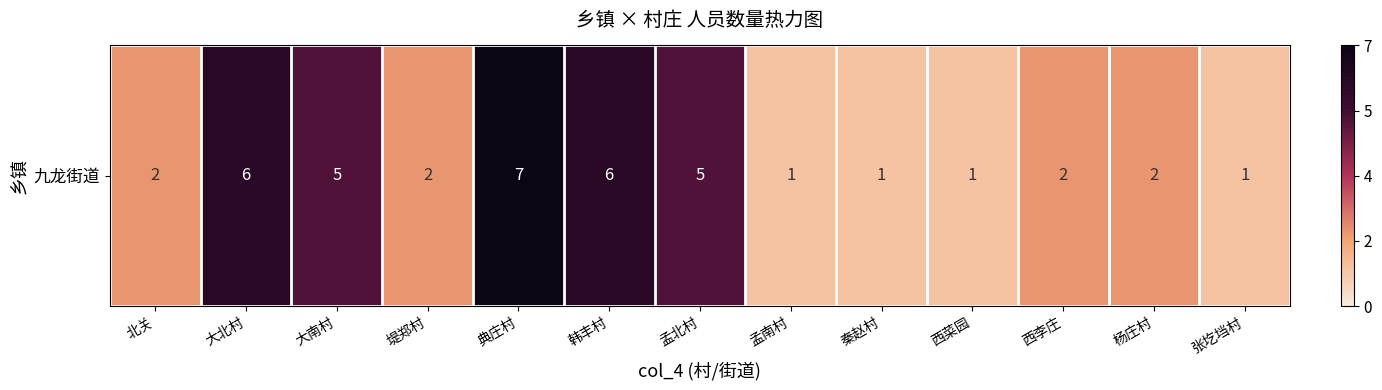

What value does the data have at 孟南村?

1